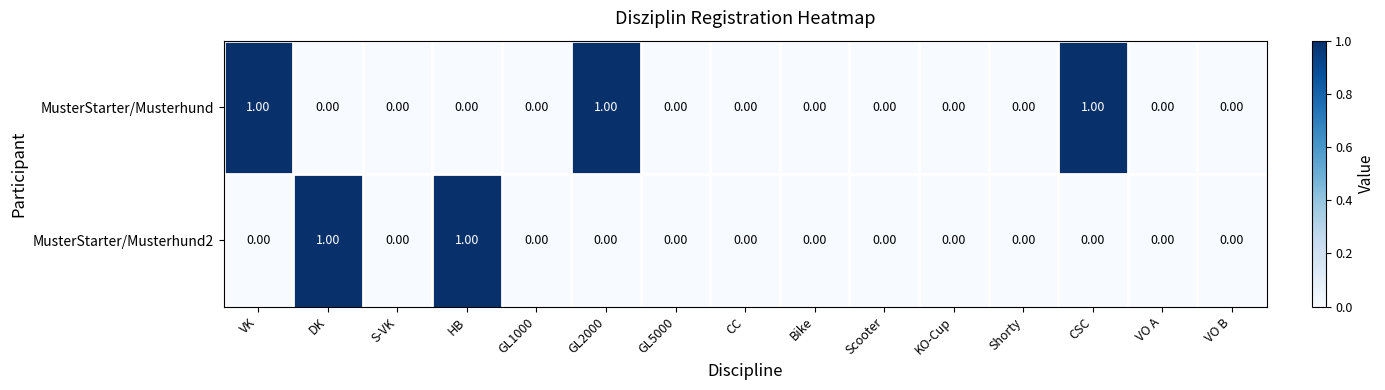

How many series are shown in this chart?

2